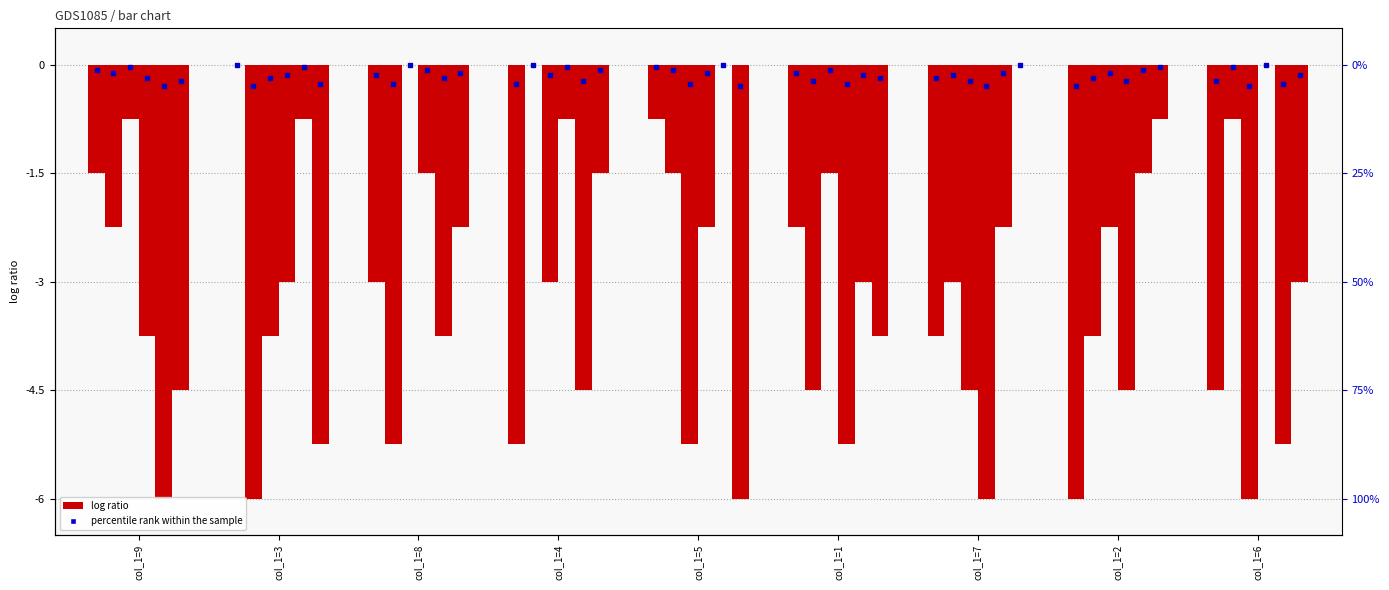

Which has a higher value, col_1=4 or col_1=1?

col_1=1